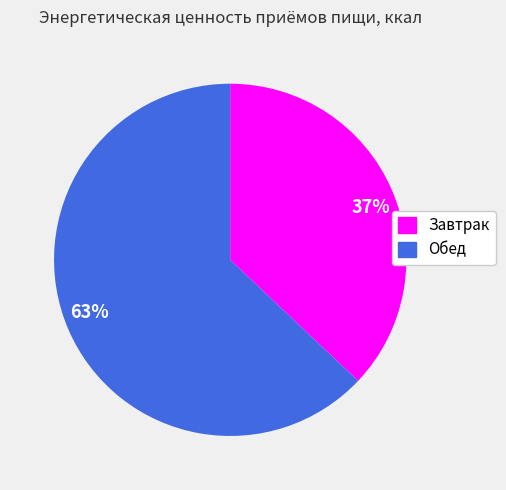

How many segments does this pie chart have?

2